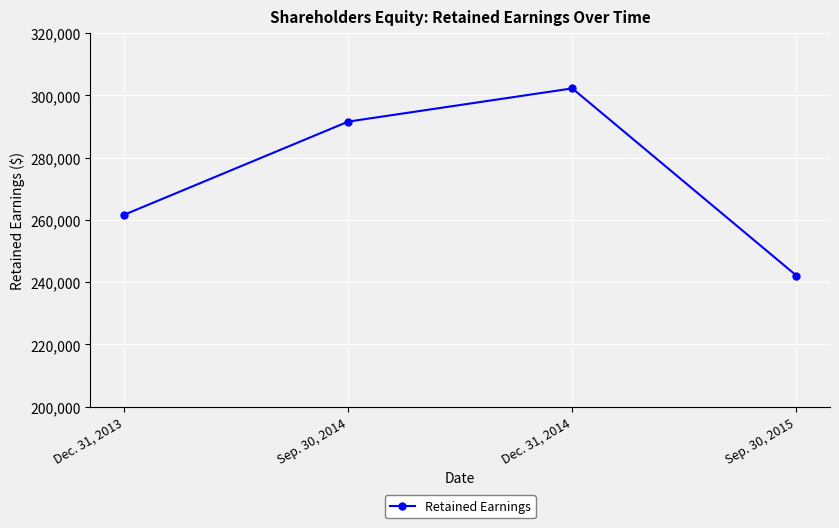

How many categories are shown in the chart?

4